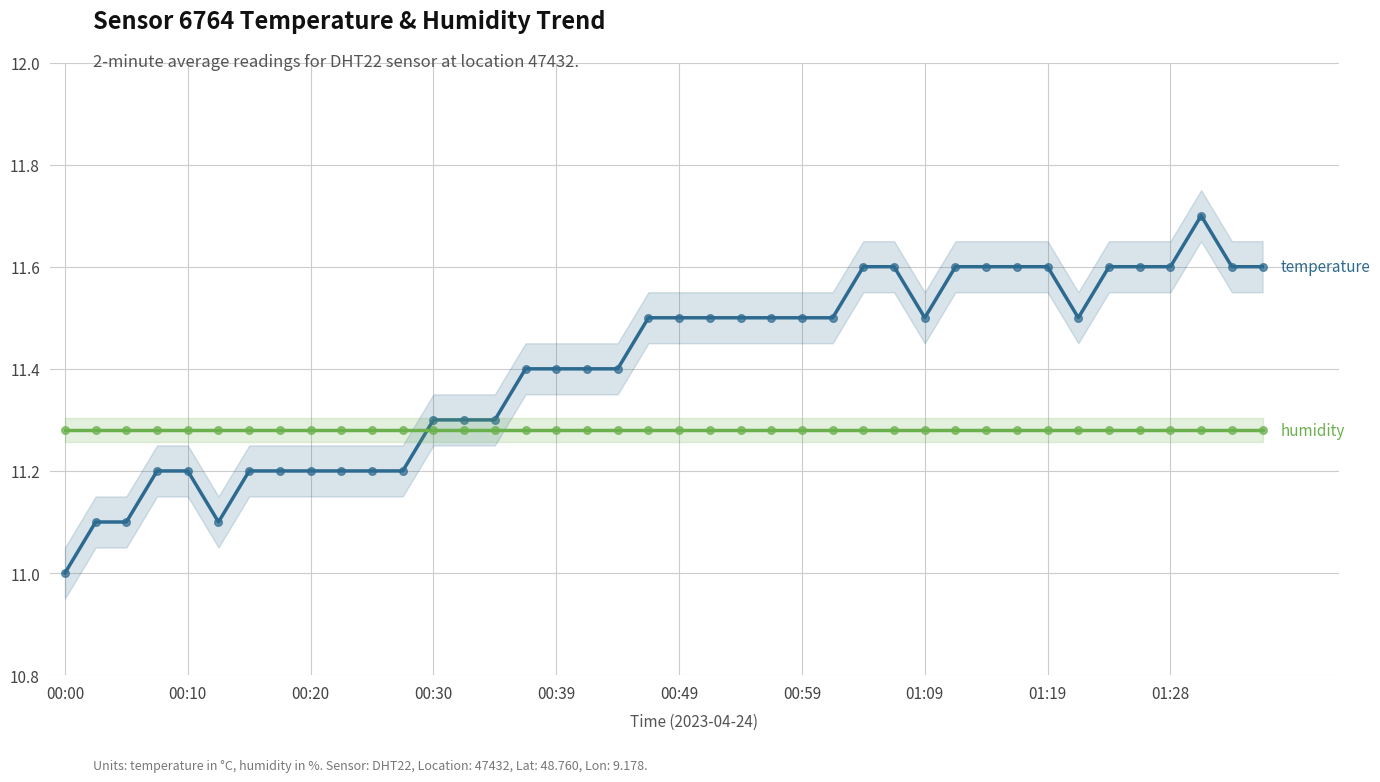

Which series has the widest spread of Y values?

temperature